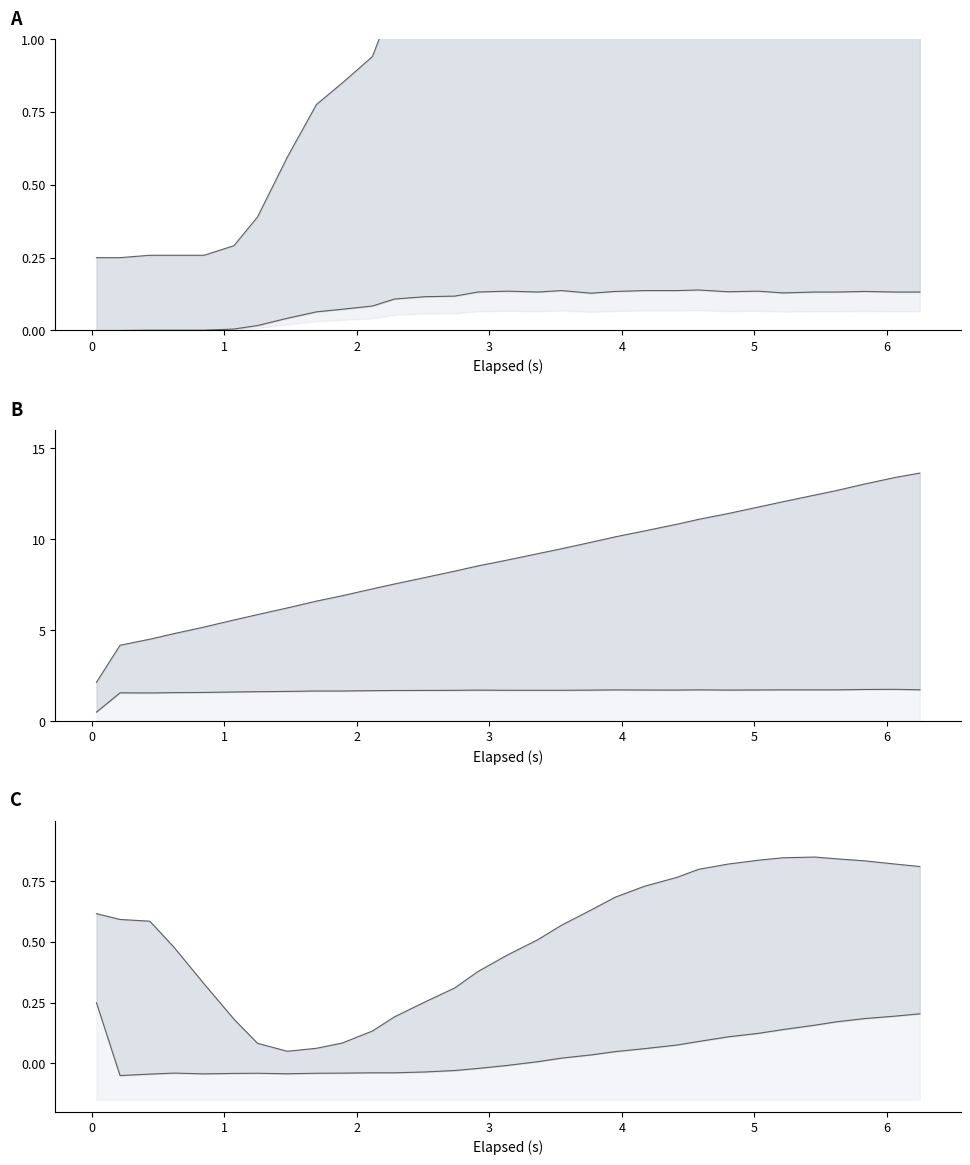

How many interior local peaks does the pressure lower series have?

5